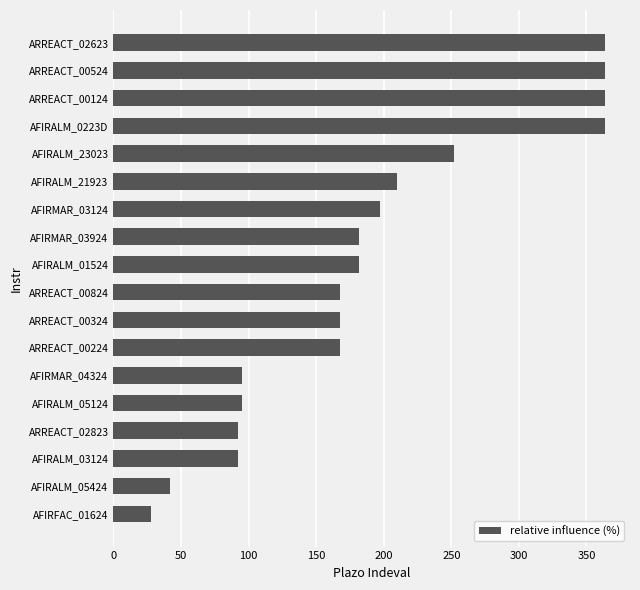

True or false: the data shows 127 at AFIRMAR_04324.

False